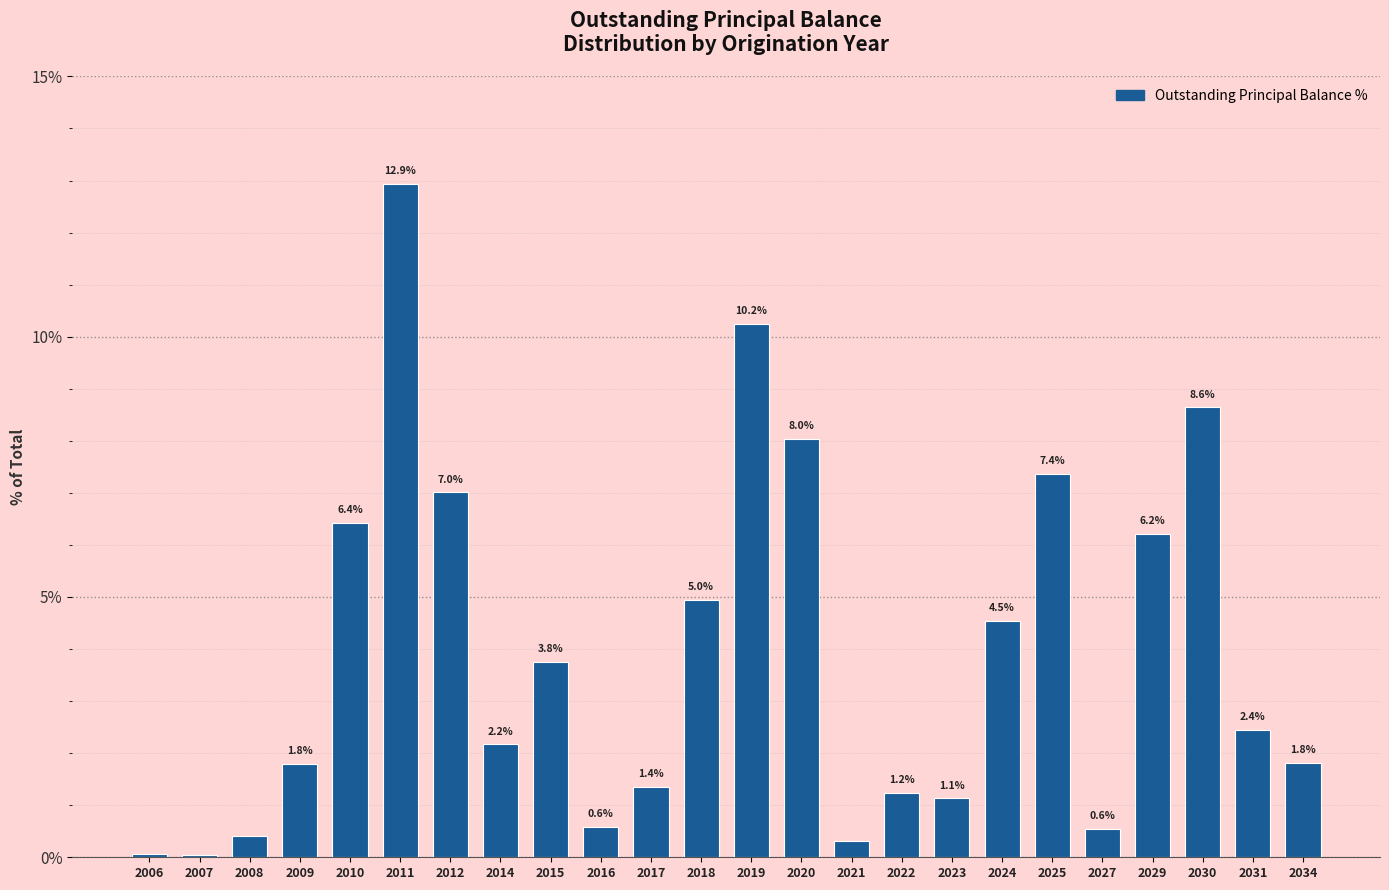

Approximately how many times larger is the value at 2020 compared to 2015?

2.1